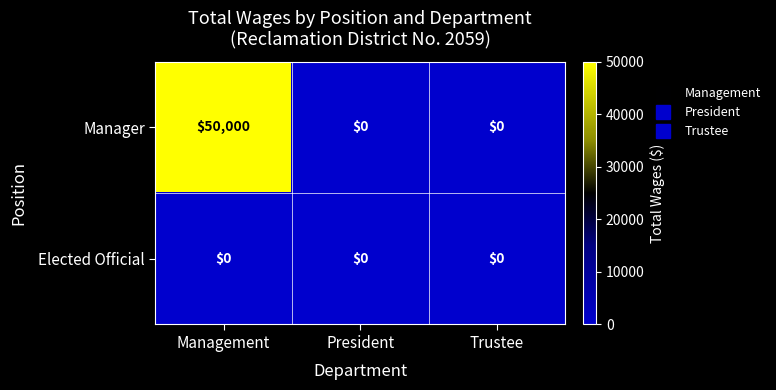

What is the greatest value displayed?

50000